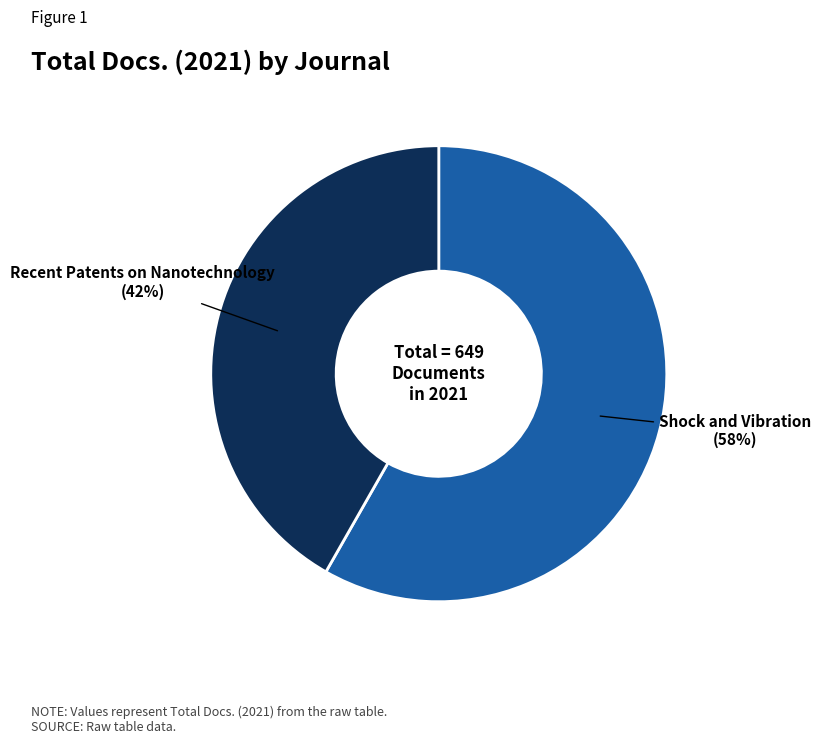

Which slice represents more than half of the pie?

Shock and Vibration